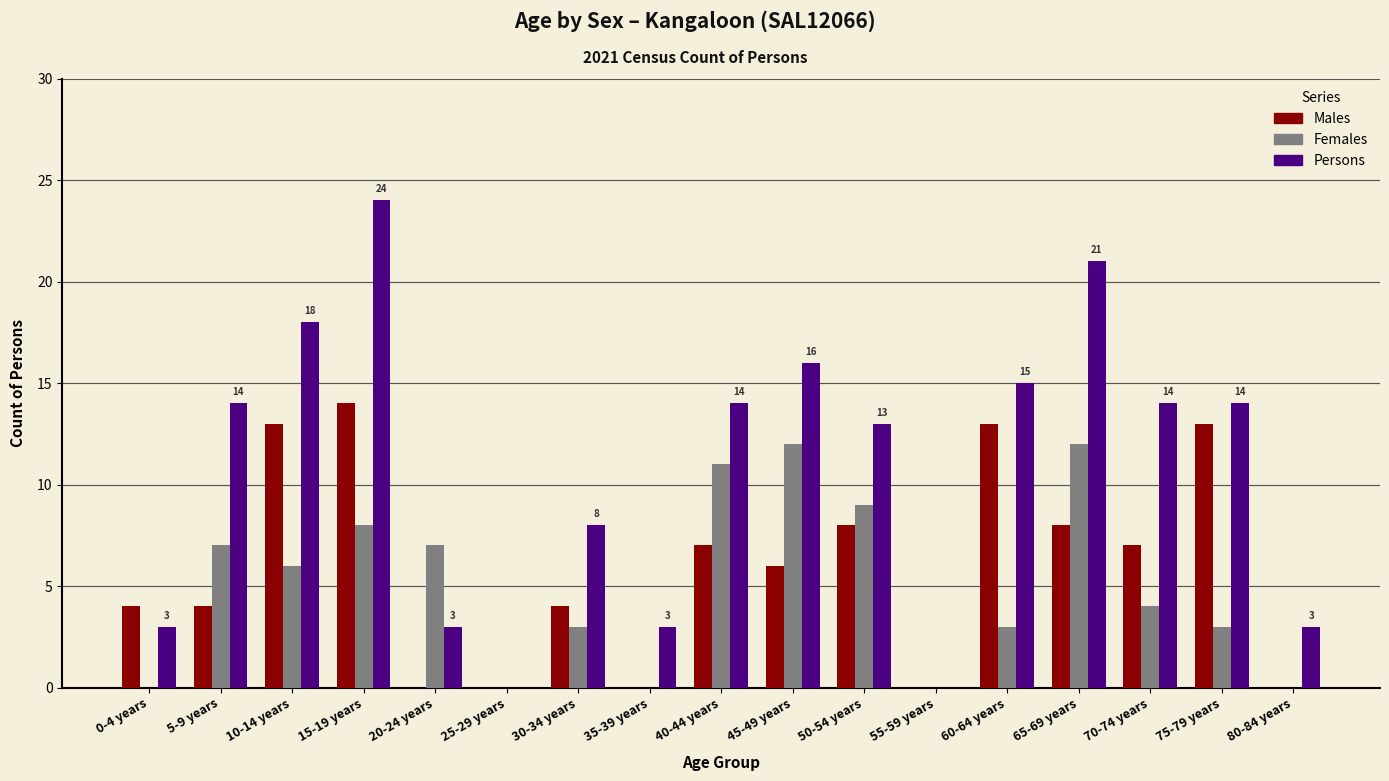

Between 10-14 years and 80-84 years, which series saw the biggest shift?

Persons